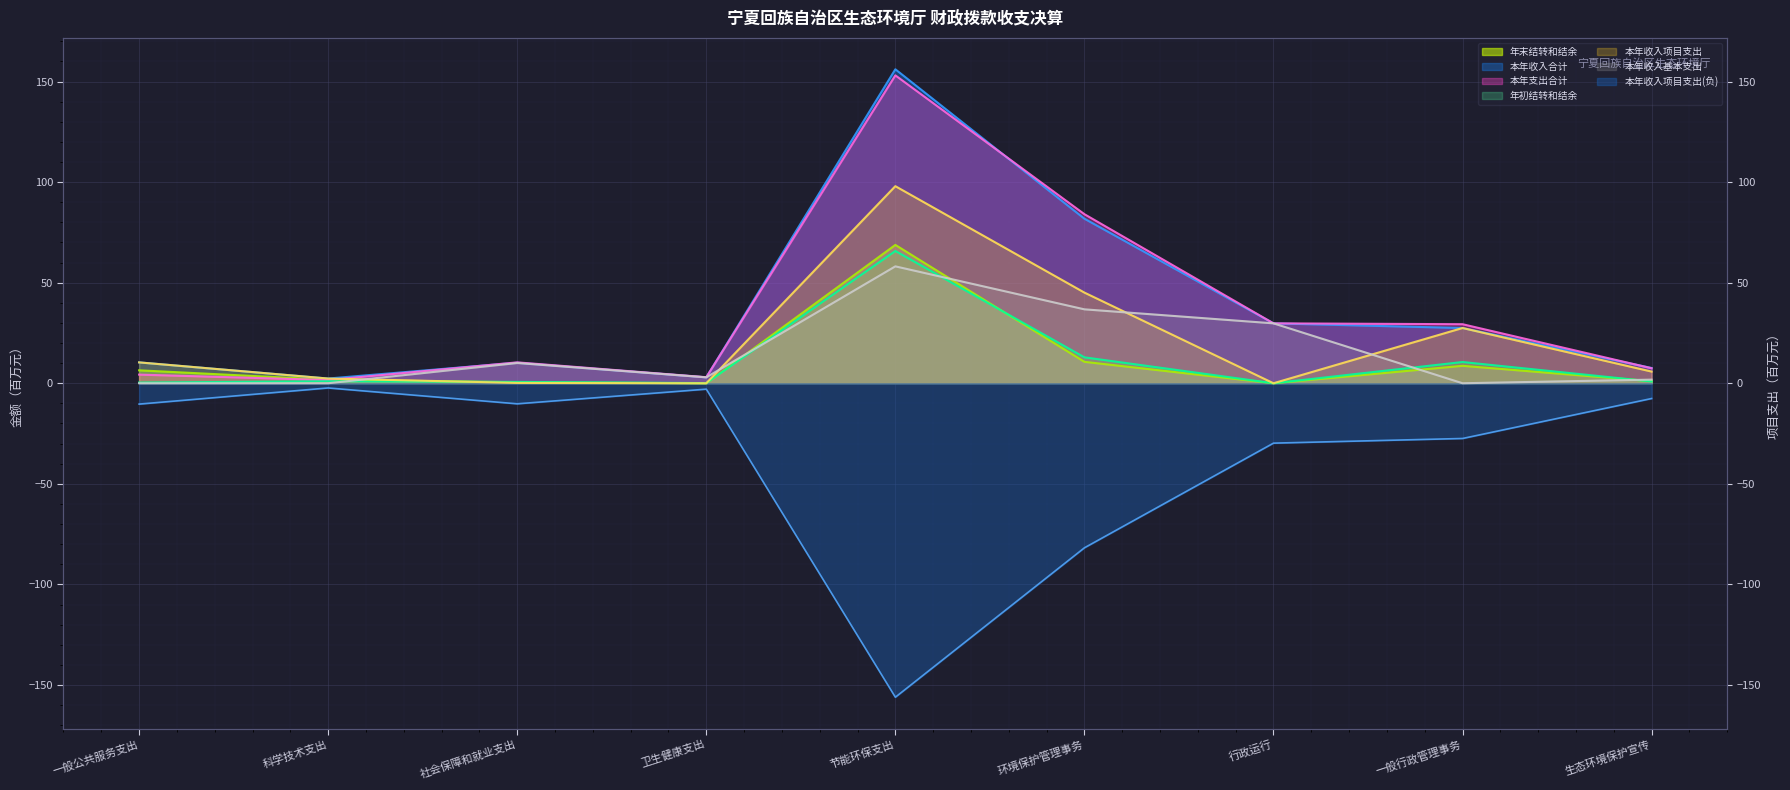

Between 节能环保支出 and 一般公共服务支出, which is larger?

节能环保支出